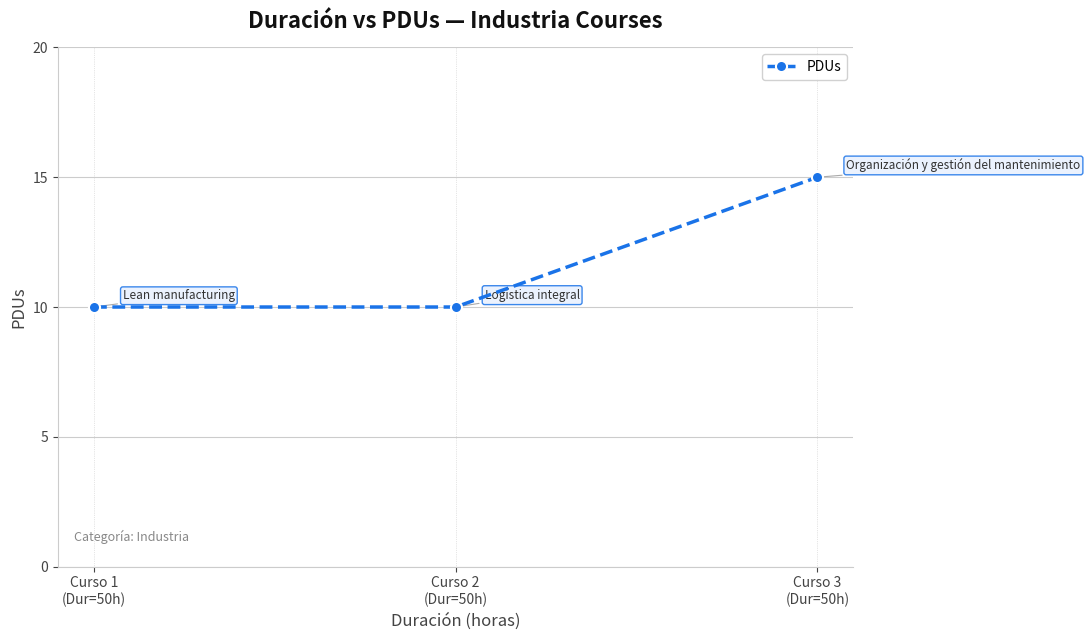

What is the sum of all values?

35